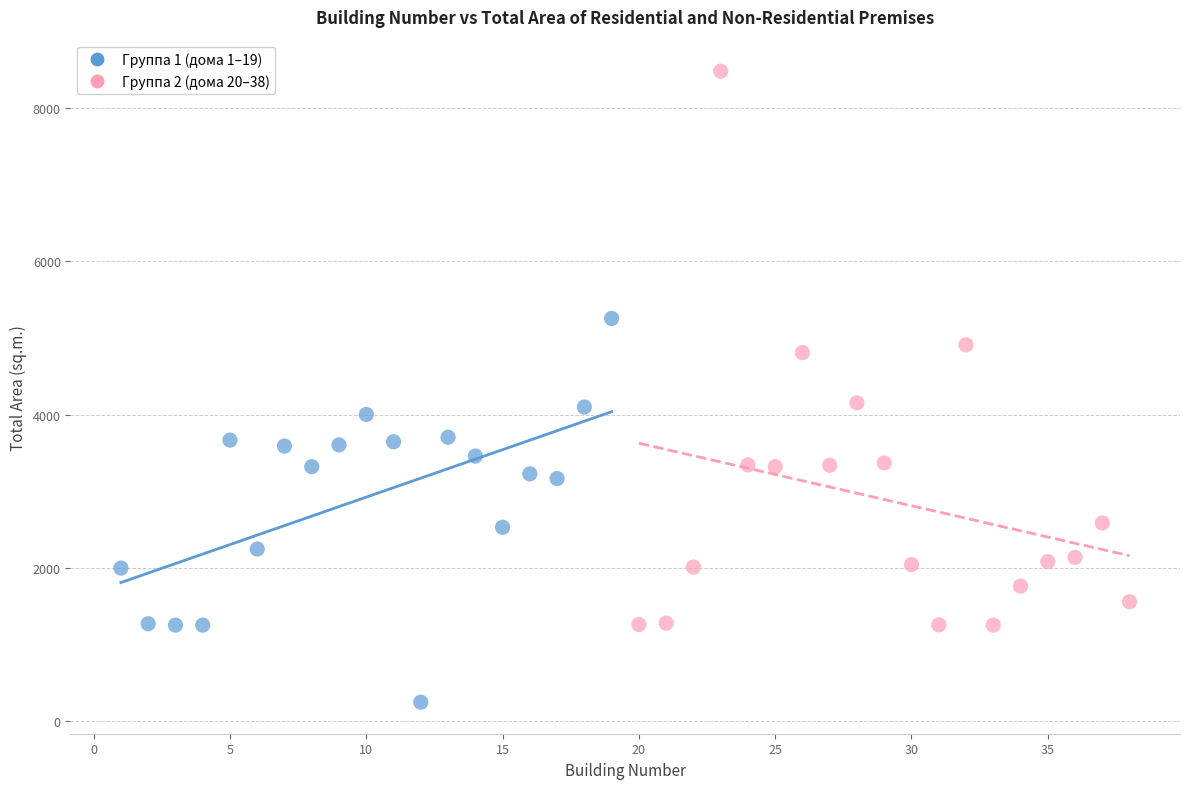

What are all the series names shown in the legend?

Группа 1 (дома 1–19), Группа 2 (дома 20–38)